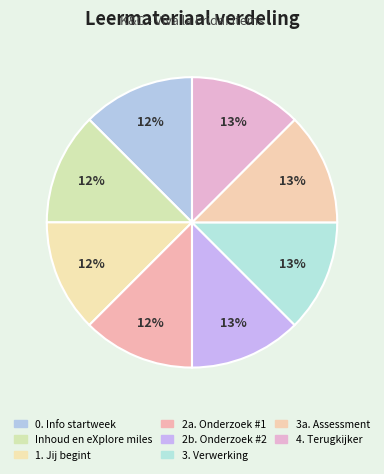

Do 1. Jij begint and 3a. Assessment together represent more than half of the pie?

No